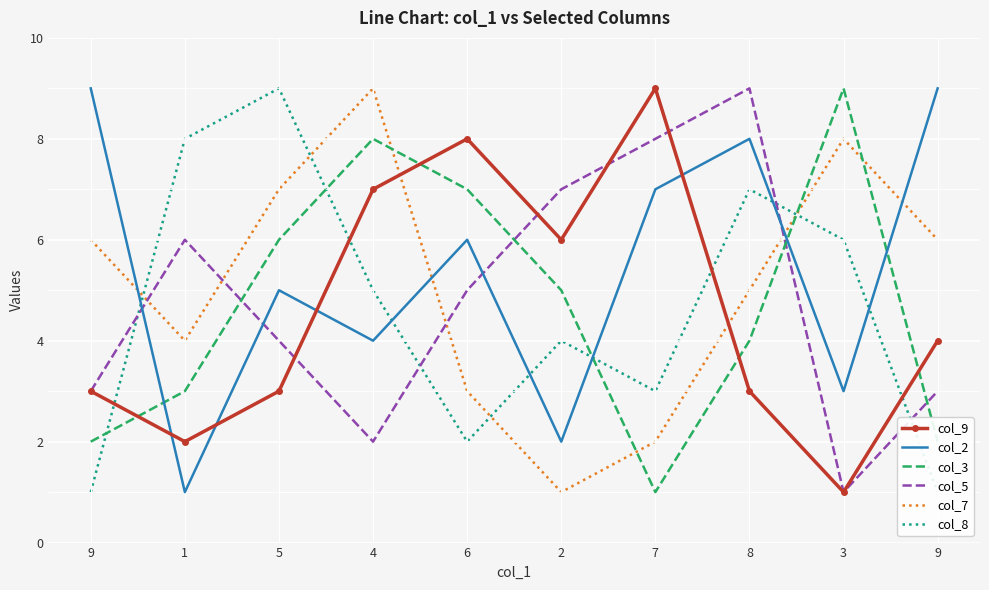

Rank the series by their maximum value, from highest to lowest.

col_9, col_2, col_3, col_5, col_7, col_8